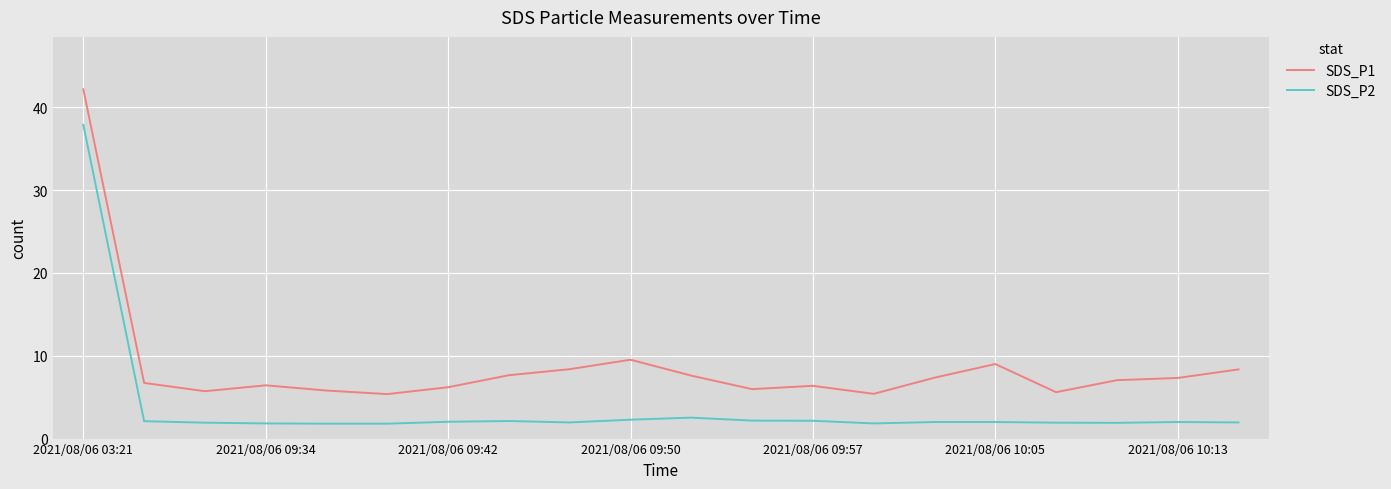

True or false: SDS_P1 has more than 1 points higher than both neighbors.

True